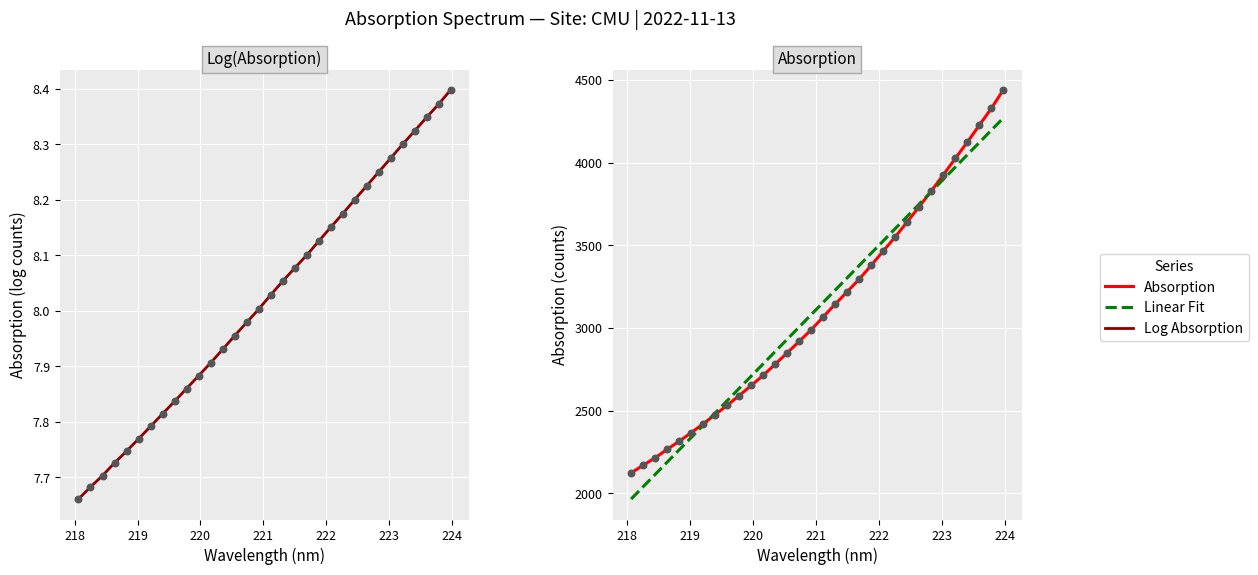

Is the value of Log Absorption at 17 greater than the value of Absorption at 221?

No